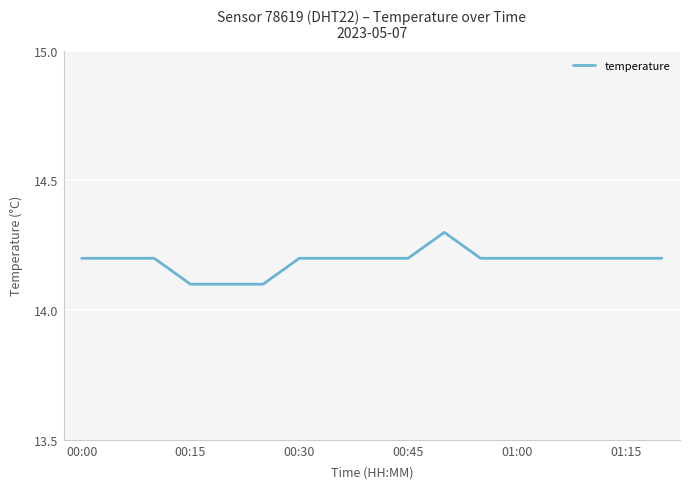

What is the minimum value shown in the chart?

14.1